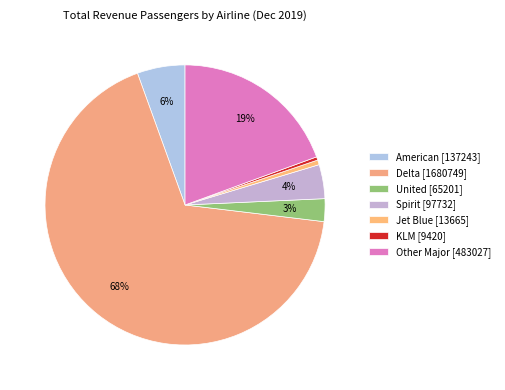

What is the ratio of the value at Other Major to the value at Delta?

0.3